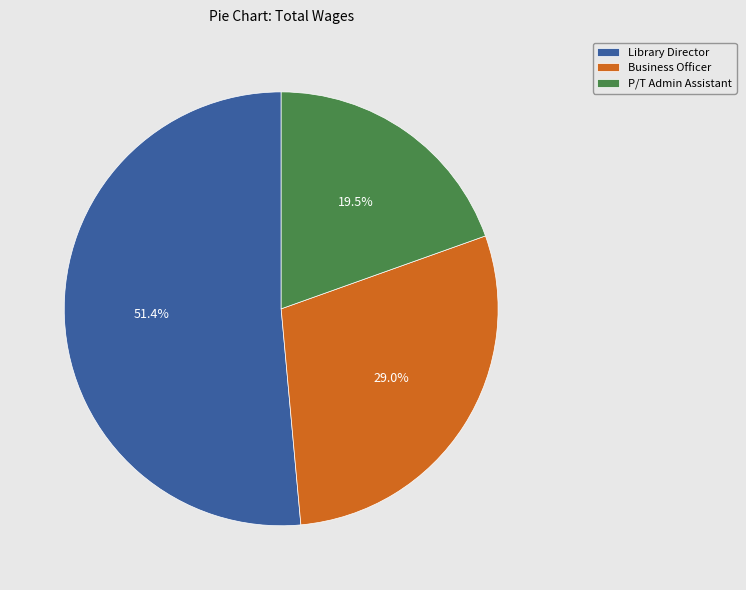

To the nearest percent, what is the difference between the P/T Admin Assistant and Library Director slice percentages?

32%